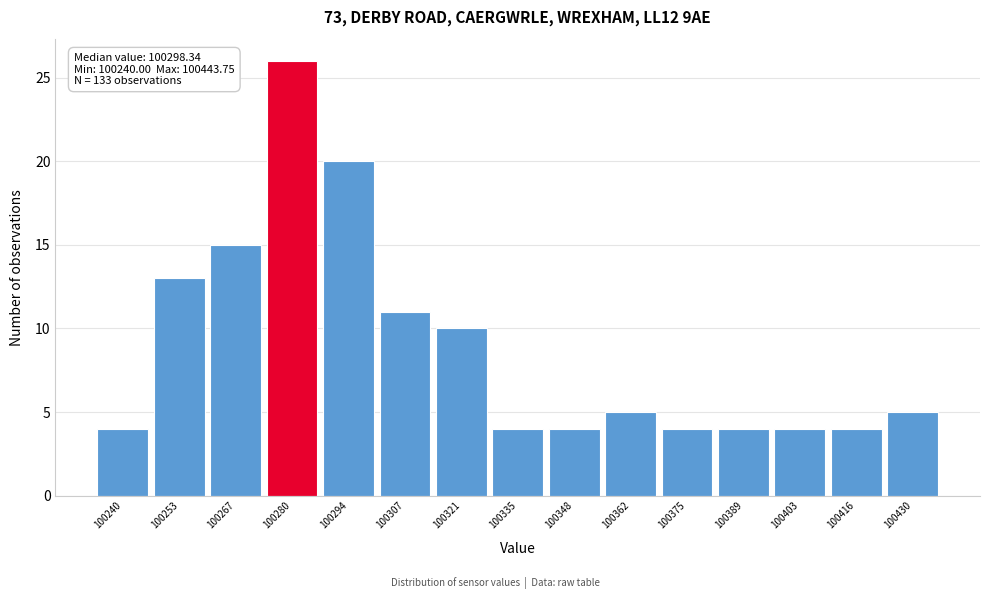

Reading left to right, transcribe all the data shown in this chart.

100240=4	100253=13	100267=15	100280=26	100294=20	100307=11	100321=10	100335=4	100348=4	100362=5	100375=4	100389=4	100403=4	100416=4	100430=5